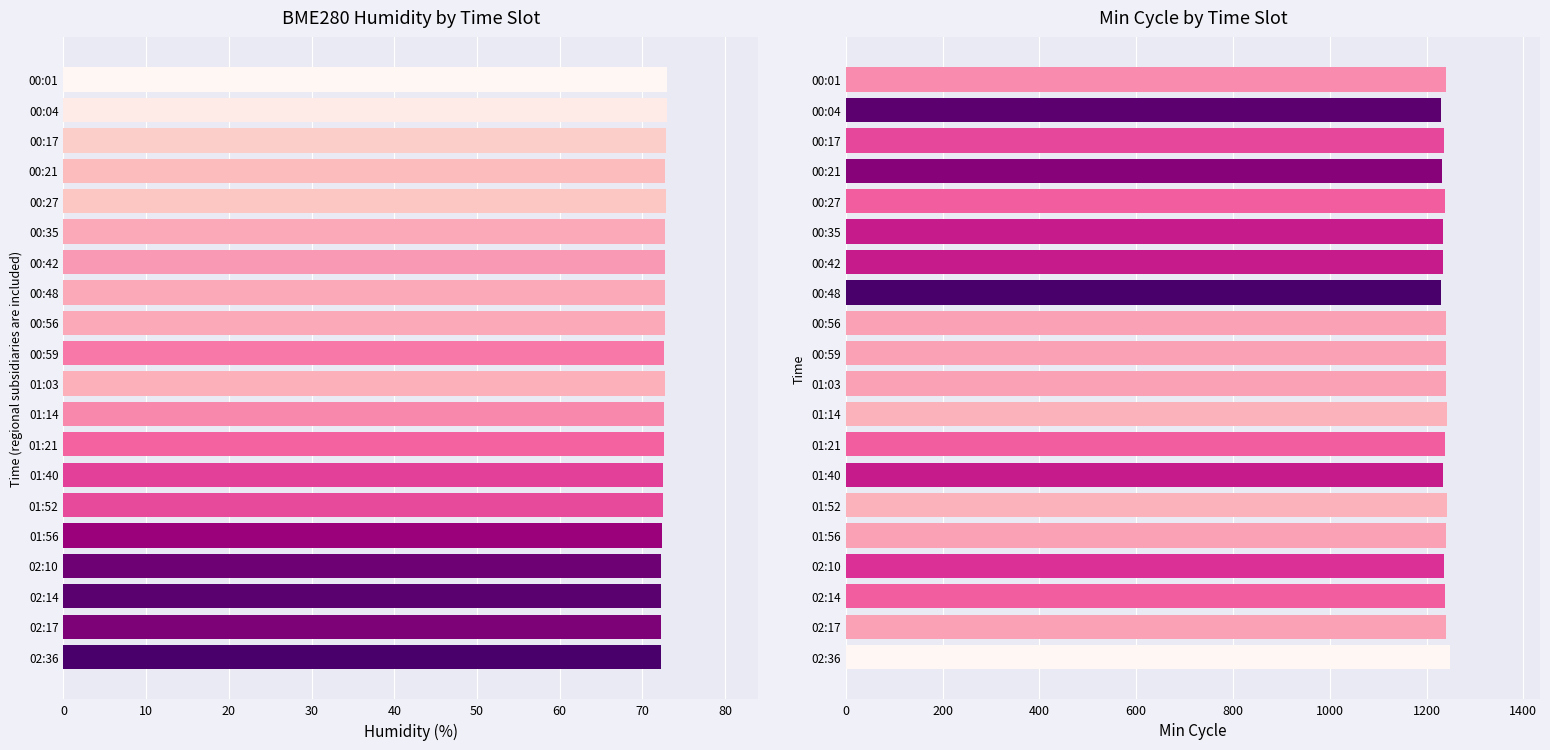

Reading left to right, list all the values displayed in this chart.

BME280_humidity: 73.0	73.0	72.8	72.8	72.8	72.7	72.7	72.7	72.7	72.6	72.8	72.7	72.6	72.5	72.5	72.4	72.3	72.2	72.3	72.2
Min_cycle: 1240.0	1230.0	1237.0	1232.0	1238.0	1235.0	1235.0	1229.0	1241.0	1241.0	1241.0	1242.0	1238.0	1235.0	1242.0	1241.0	1236.0	1238.0	1241.0	1248.0